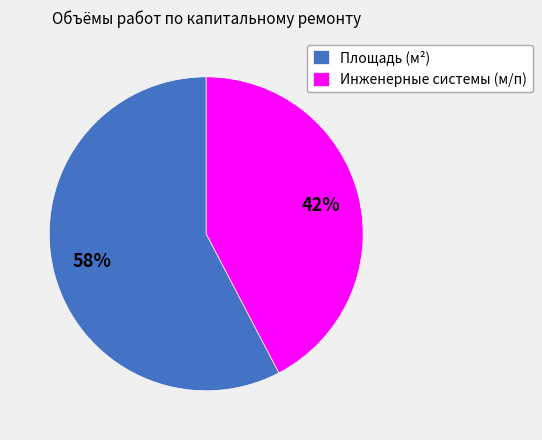

Combined, do Площадь (м²) and Инженерные системы (м/п) account for over 50%?

Yes